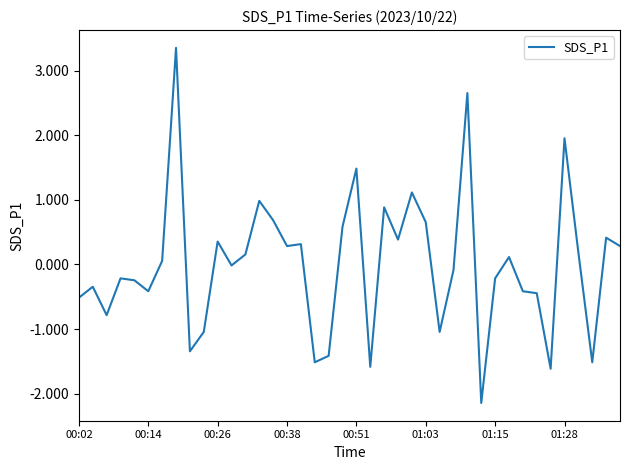

What is the difference between the maximum and minimum values?

5.5